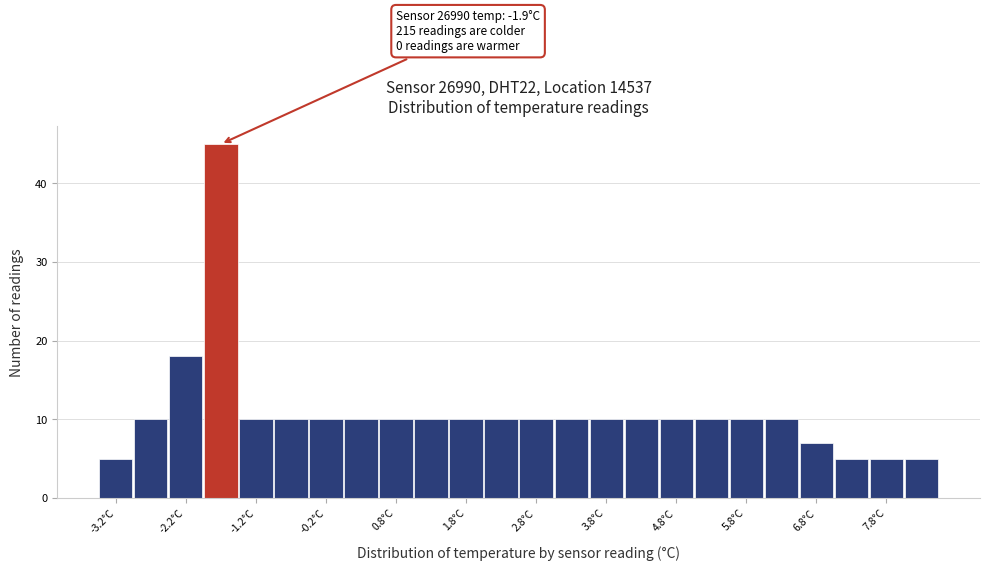

Which range on the x-axis has the tallest bar?

-2.0 to -1.5